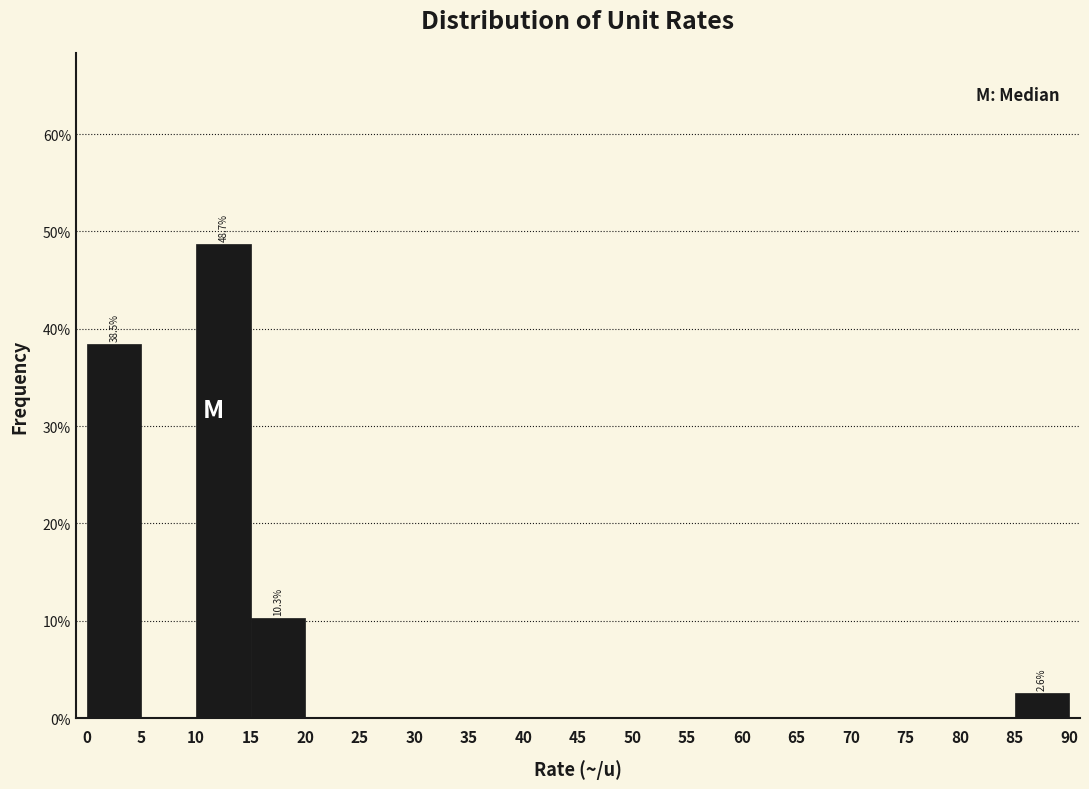

Over which range of the x-axis is the bar tallest?

10 to 15